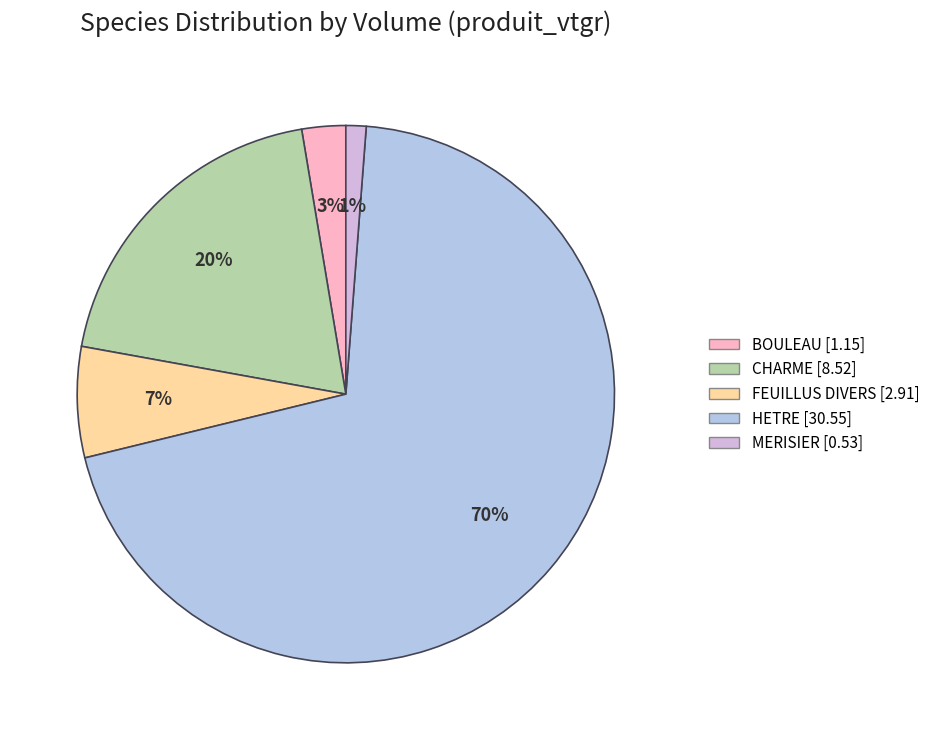

Count the number of slices in the pie.

5